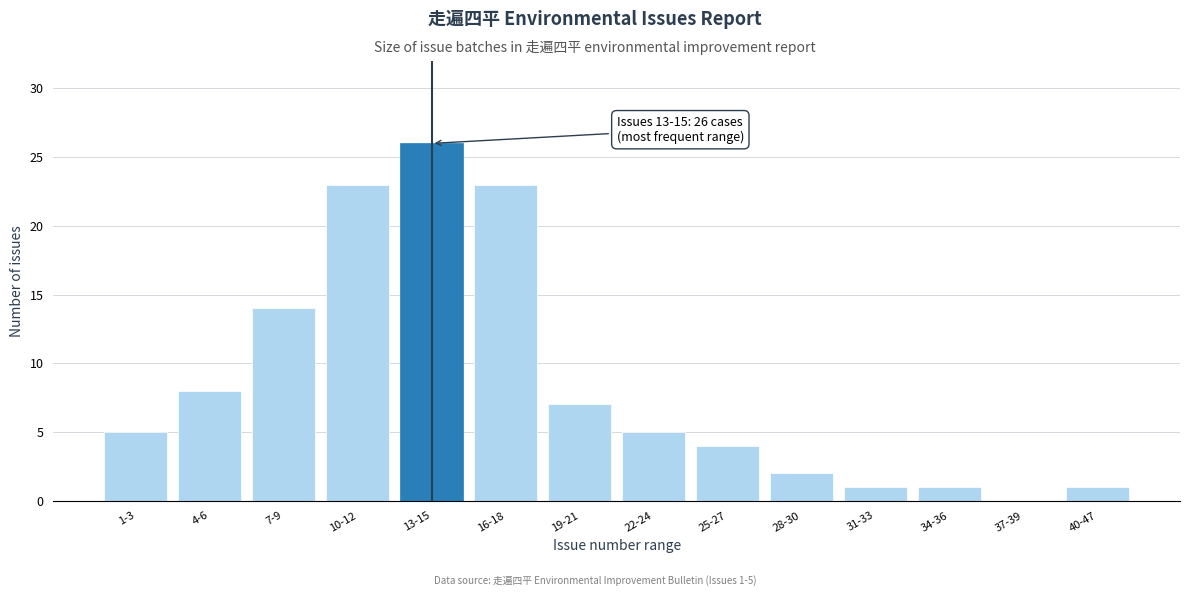

The chart shows a value of 23 at 10-12. True or false?

True